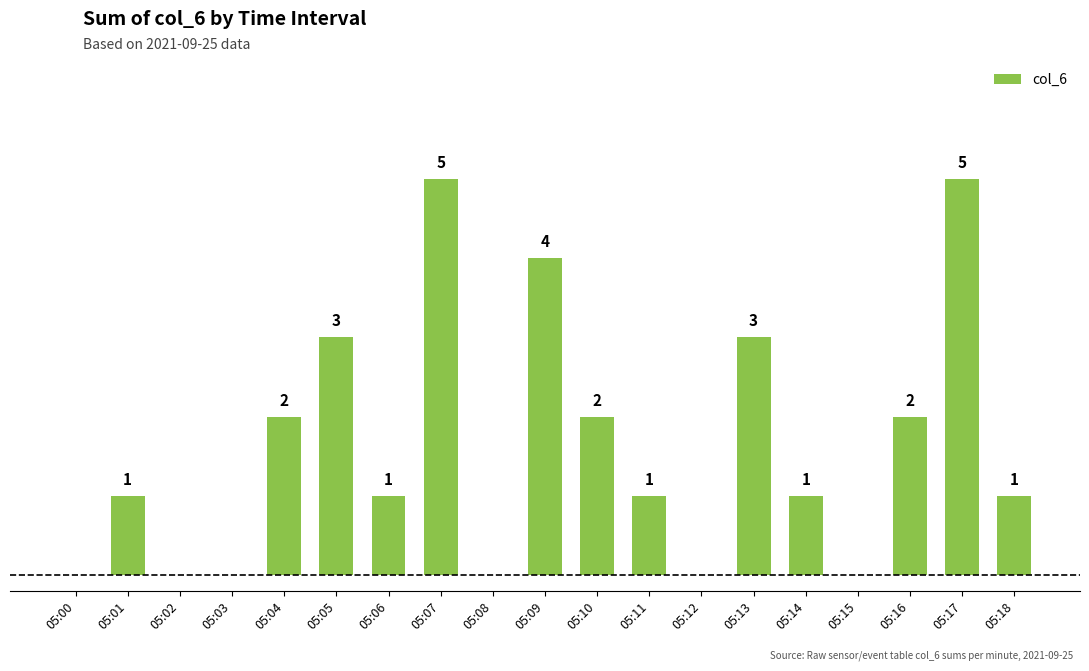

What is the sum of the values at 05:08 and 05:04?

2